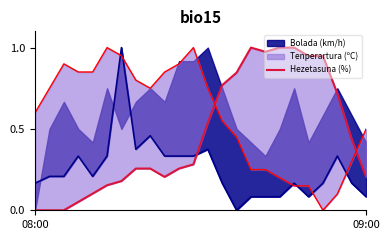

Is it true that the value at 15 is 1.0?

True